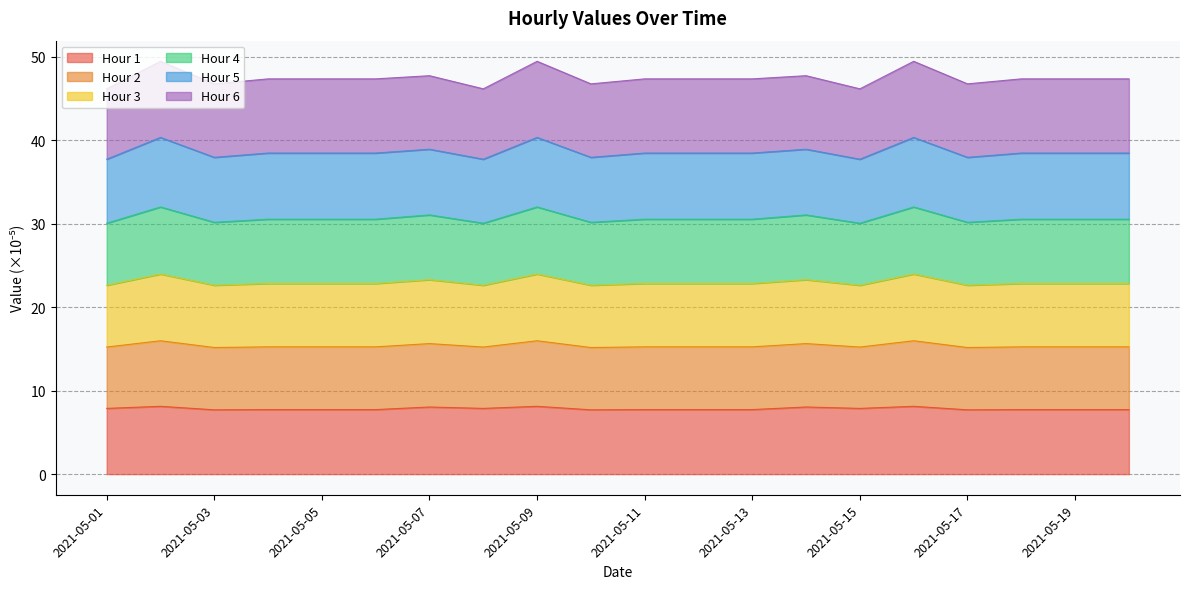

At how many categories does at least one series exceed 19?

20